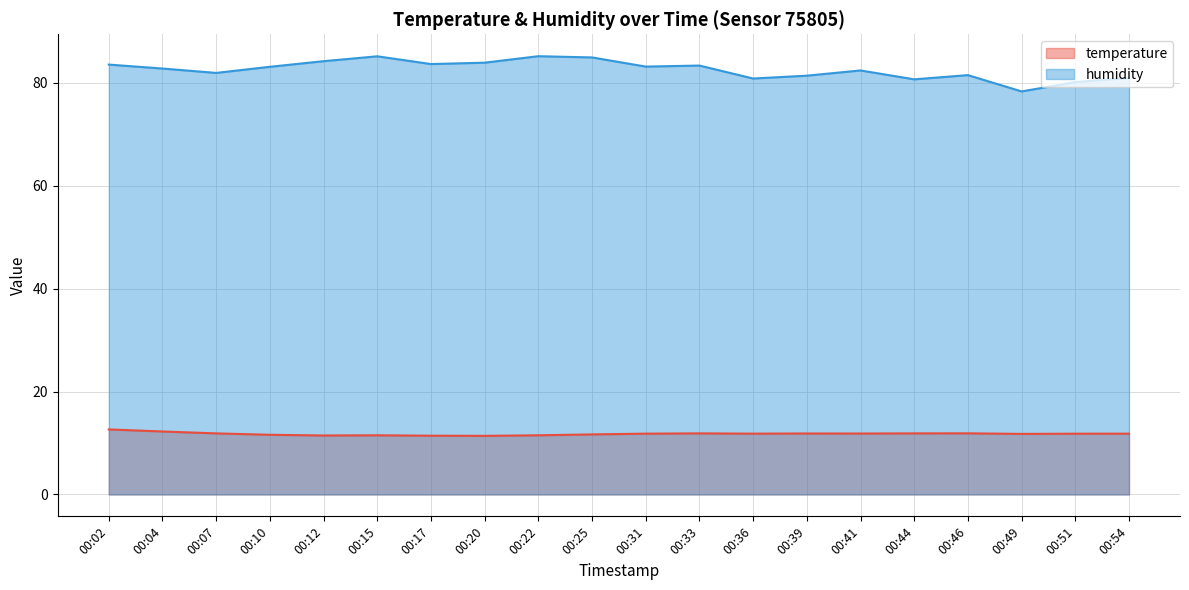

What is the difference between the maximum and minimum values in the humidity series?

6.8